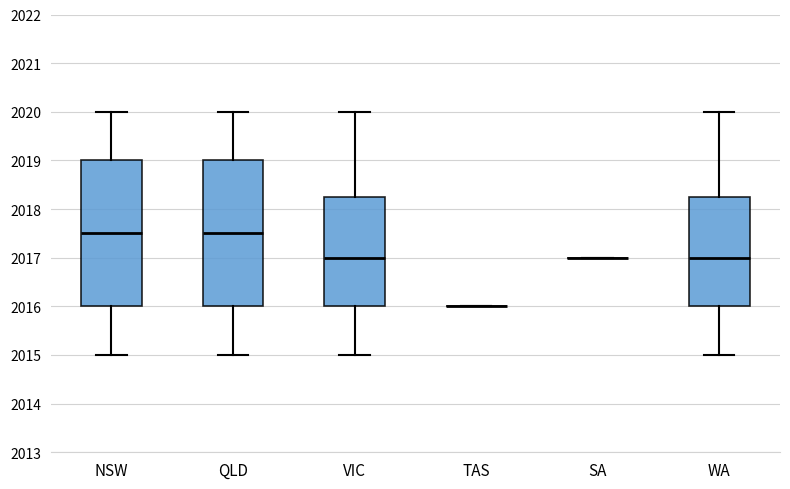

Reading left to right, read every box against the y-axis: the position of its median line, the range the box covers, and the ends of its whiskers. The values are not printed on the chart, so give them approximately, as read against the axis.

NSW: median 2017.5, box 2016.0 to 2019.0, whiskers 2015.0 to 2020.0
QLD: median 2017.5, box 2016.0 to 2019.0, whiskers 2015.0 to 2020.0
VIC: median 2017.0, box 2016.0 to 2018.3, whiskers 2015.0 to 2020.0
TAS: box collapsed to a line at 2016.0, whiskers 2016.0 to 2016.0
SA: box collapsed to a line at 2017.0, whiskers 2017.0 to 2017.0
WA: median 2017.0, box 2016.0 to 2018.3, whiskers 2015.0 to 2020.0